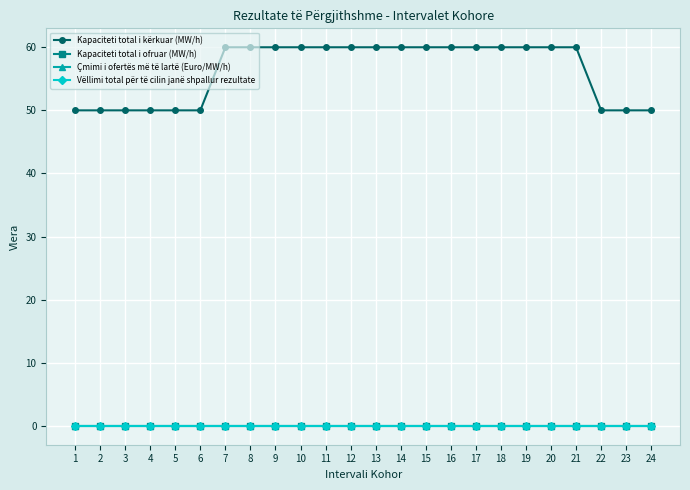

Does the chart have visible grid lines?

Yes